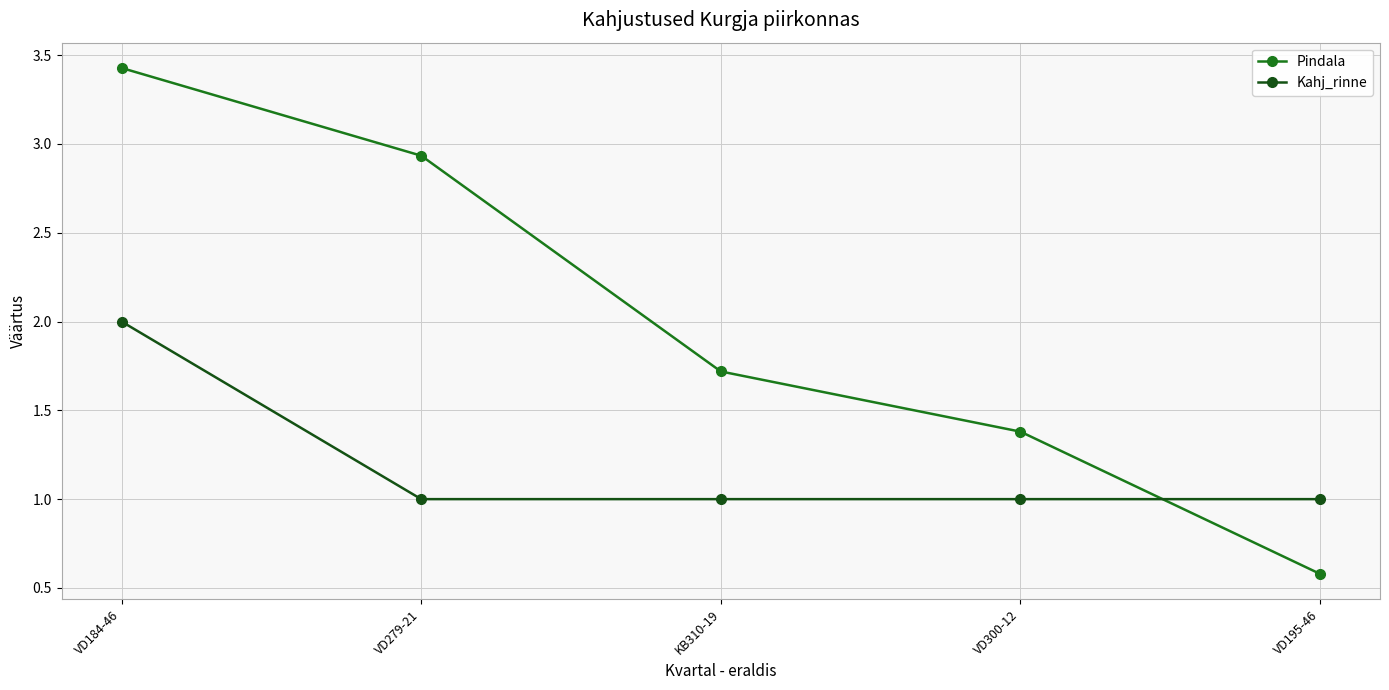

Count the Kahj_rinne values in the range 1 to 2.

5